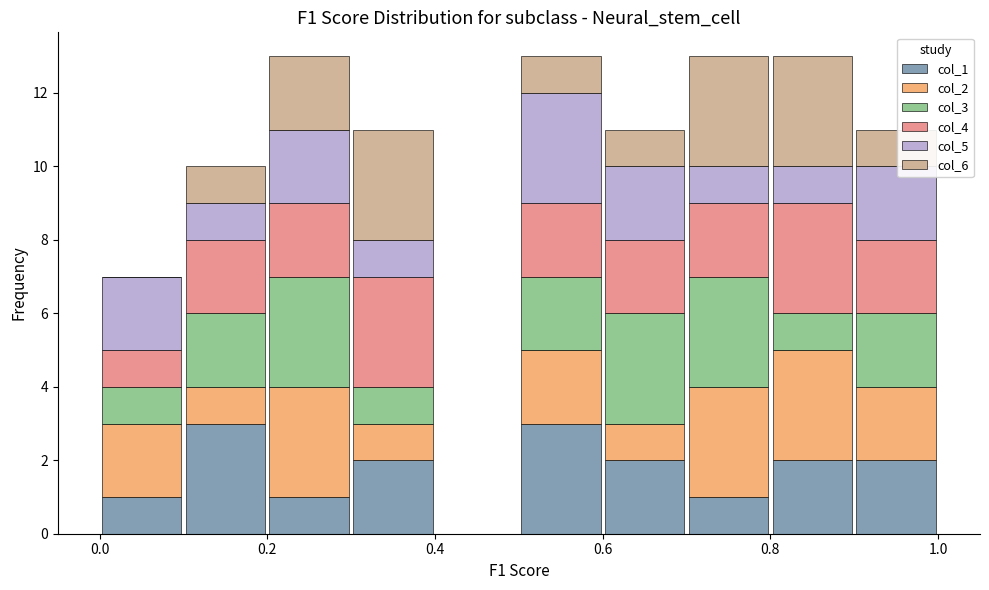

Reading left to right, list every stacked bar in this chart as the range it spans on the x-axis followed by its total height. The values are not printed on the chart, so give them approximately, as read against the axis.

0.0 to 0.1: 7
0.1 to 0.2: 10
0.2 to 0.3: 13
0.3 to 0.4: 11
0.4 to 0.5: 0
0.5 to 0.6: 13
0.6 to 0.7: 11
0.7 to 0.8: 13
0.8 to 0.9: 13
0.9 to 1.0: 11